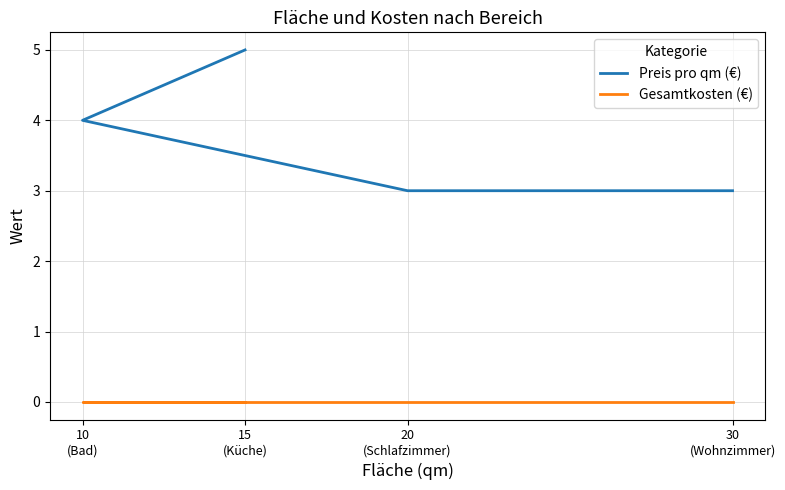

True or false: Gesamtkosten (€) and Preis pro qm (€) intersect in this chart.

False